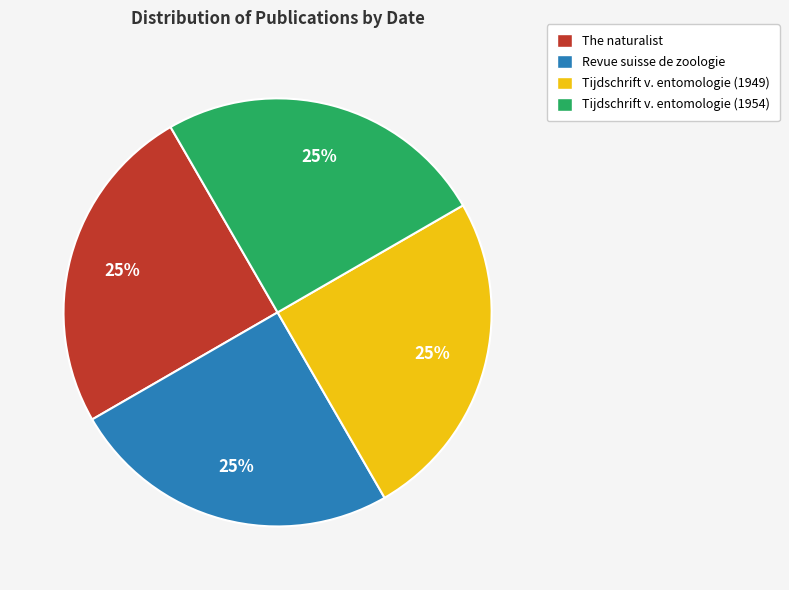

The Tijdschrift v. entomologie (1954) slice represents 14% of the pie. True or false?

False